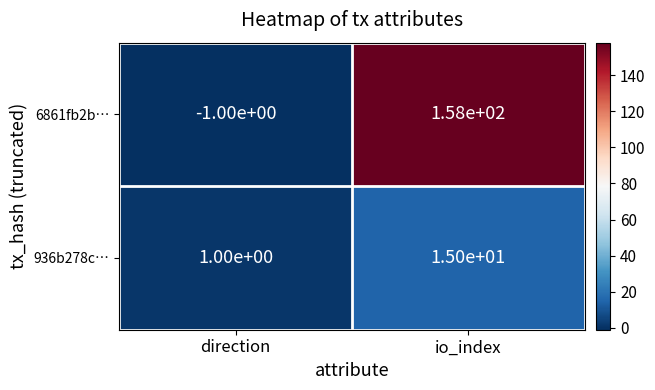

How many distinct data groups are displayed?

2